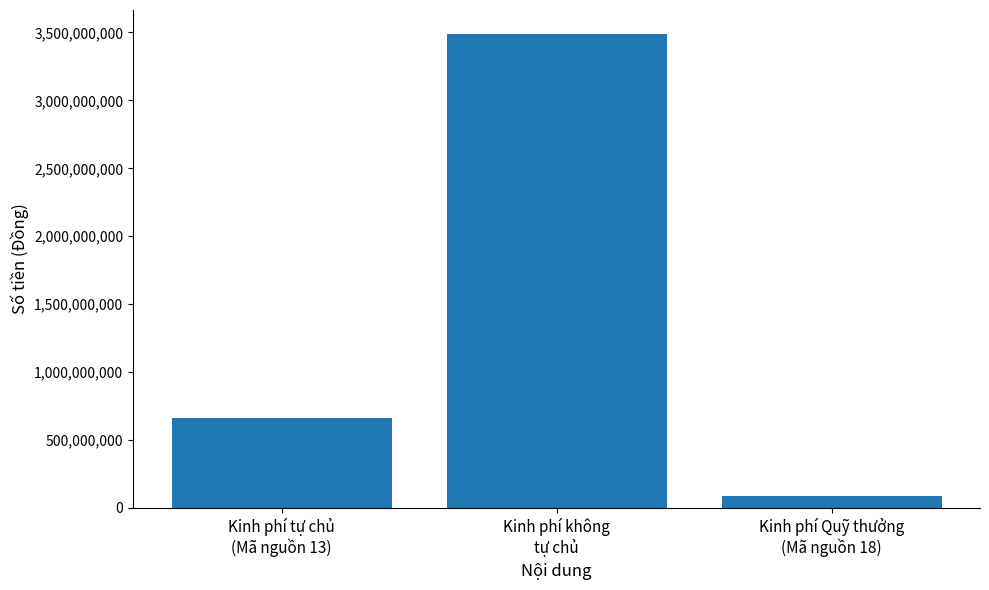

Approximately how many times larger is the value at Kinh phí không
tự chủ compared to Kinh phí tự chủ
(Mã nguồn 13)?

5.3